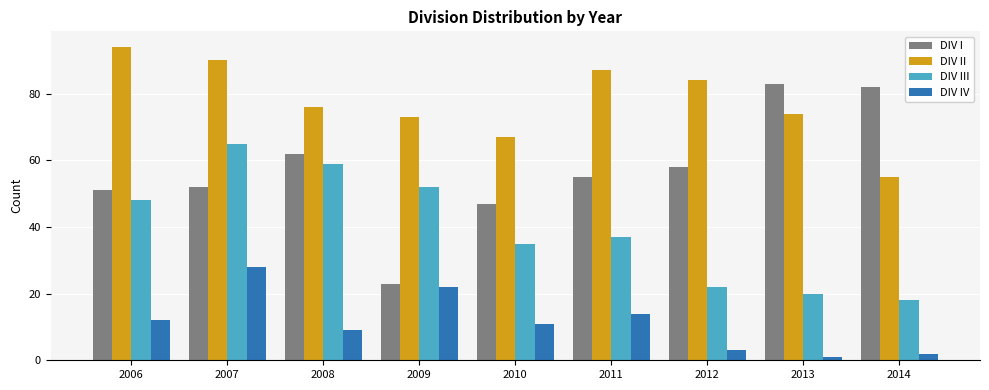

Which label corresponds to the smallest value in the chart?

2013